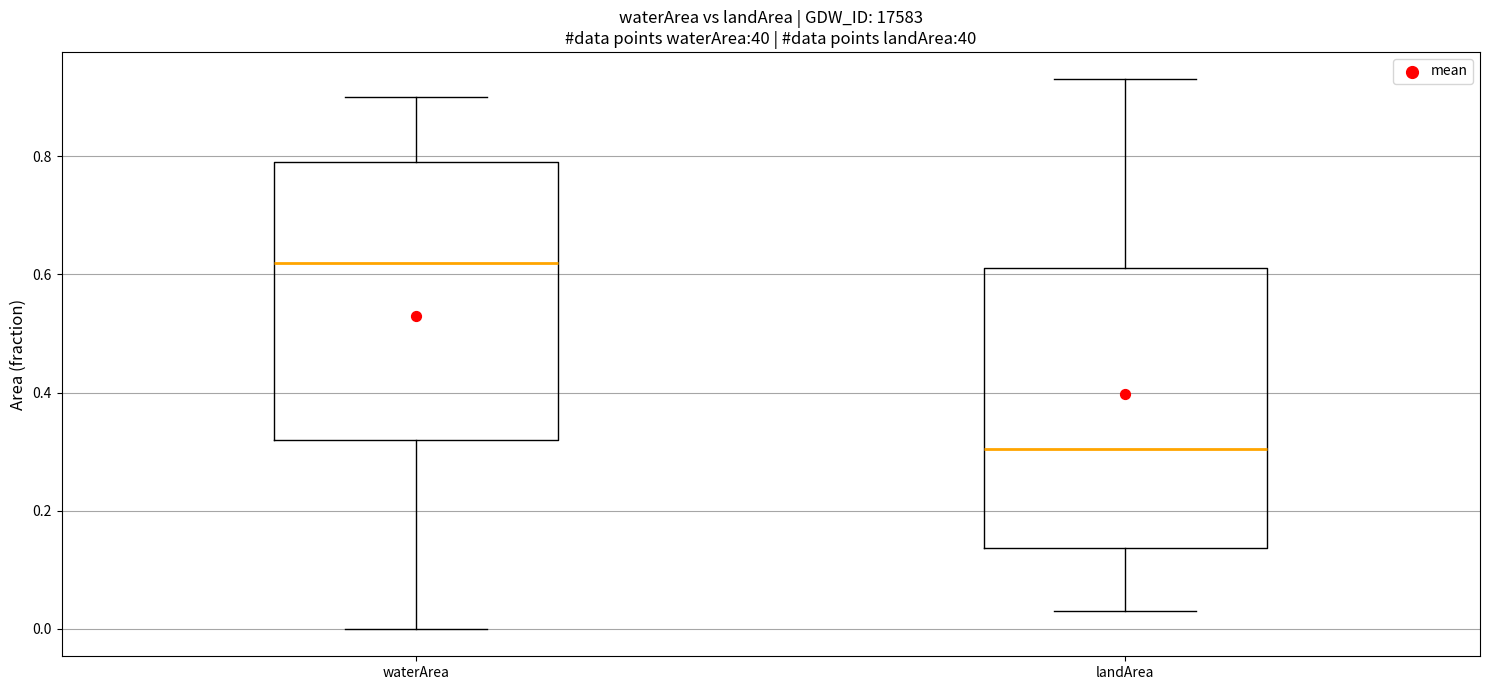

Where is the lower edge of the box for waterArea on the y-axis? The values are not printed on the chart, so give them approximately, as read against the axis.

0.32